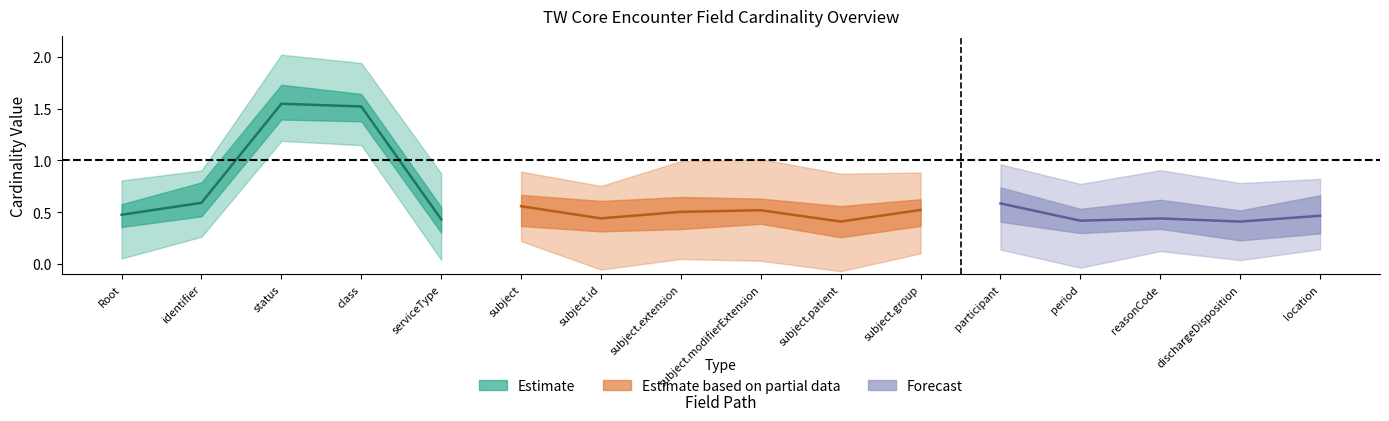

Is it true that Min equals -1 at TWEncounter.reasonCode?

False